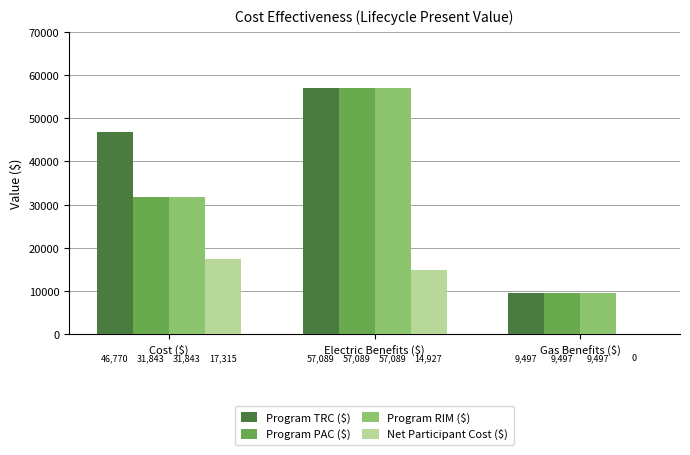

Is it true that Program TRC ($) equals 15045.2 at Gas Benefits ($)?

False